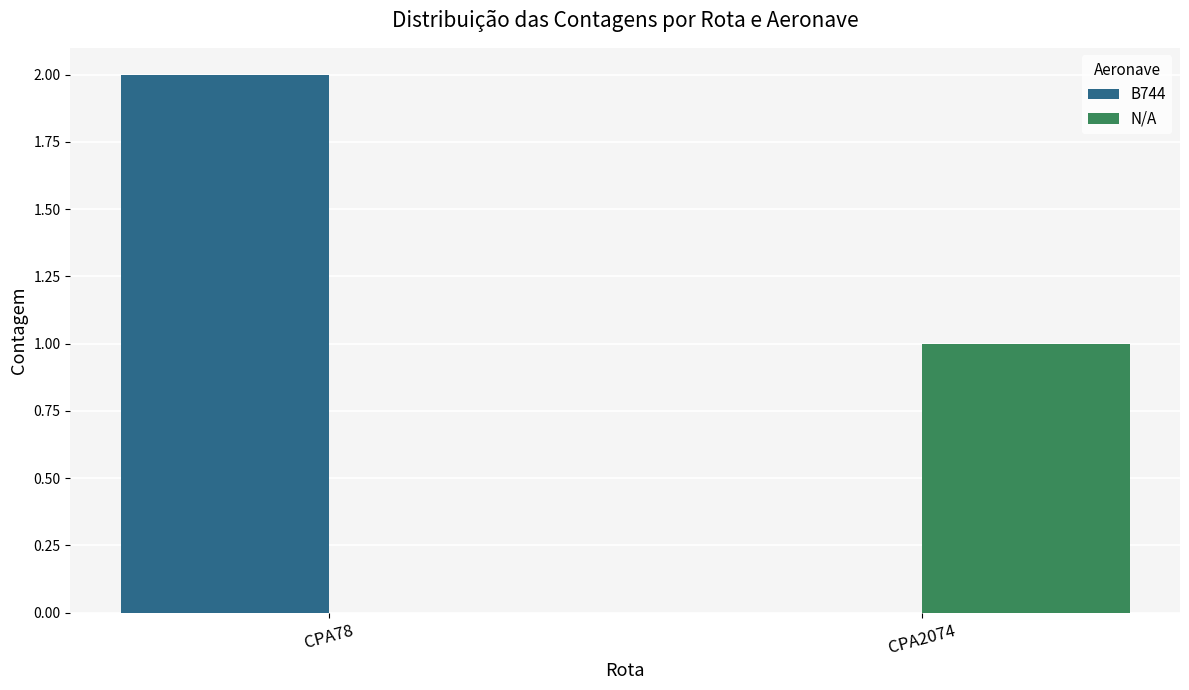

At which category is the sum across all series the highest?

CPA78